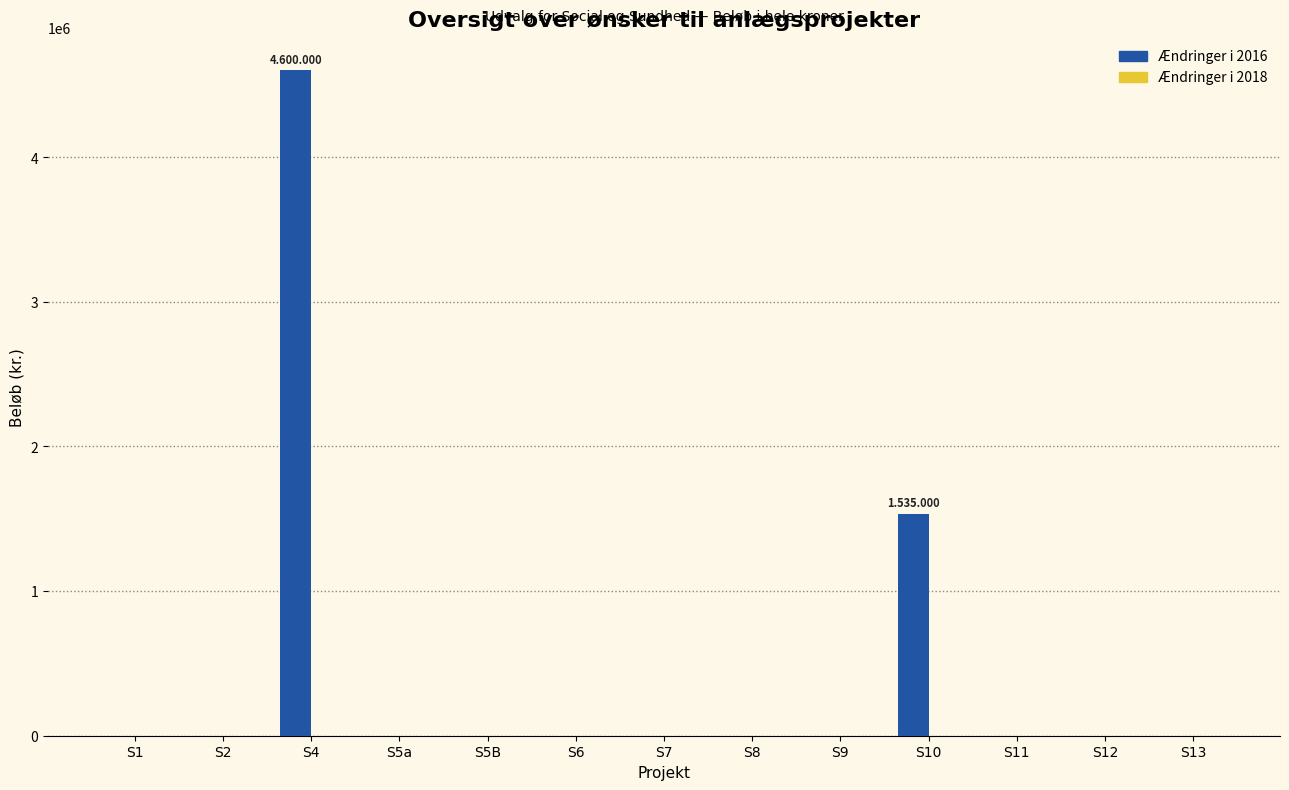

Are the bars horizontal?

No